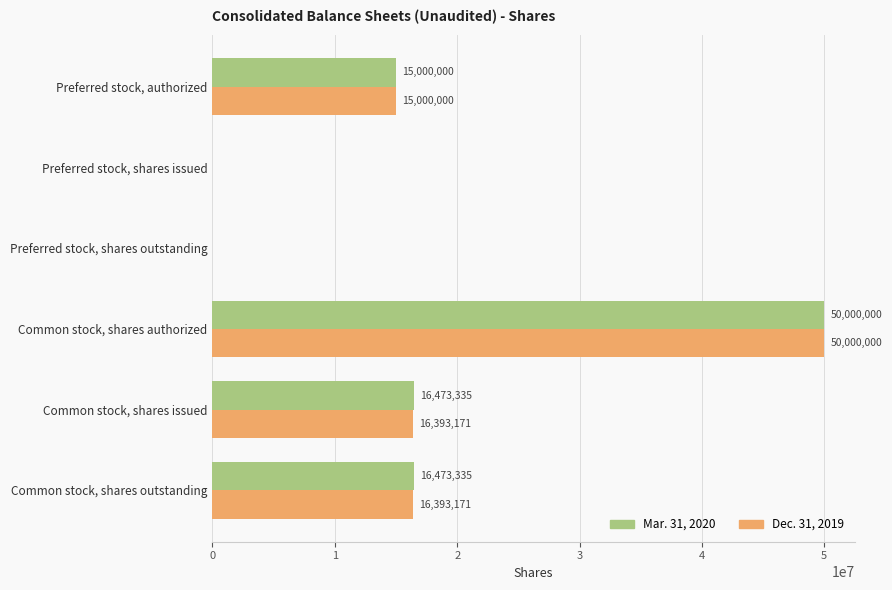

What is the sum of the Dec. 31, 2019 values at Common stock, shares authorized and Preferred stock, shares outstanding?

50000000